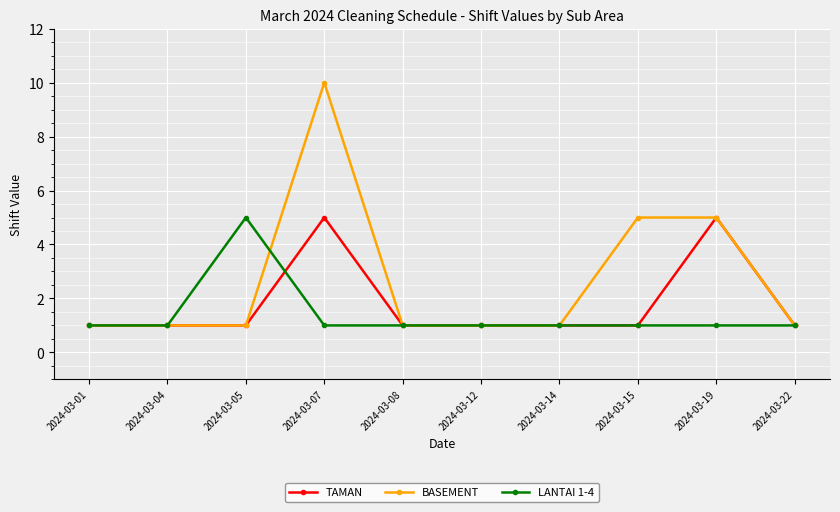

What are all the series names shown in the legend?

TAMAN, BASEMENT, LANTAI 1-4